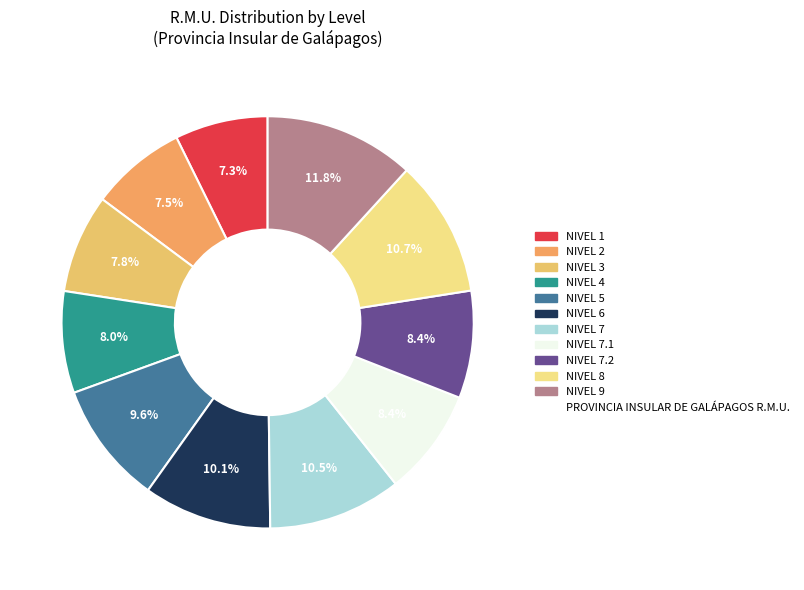

How many segments does this pie chart have?

11